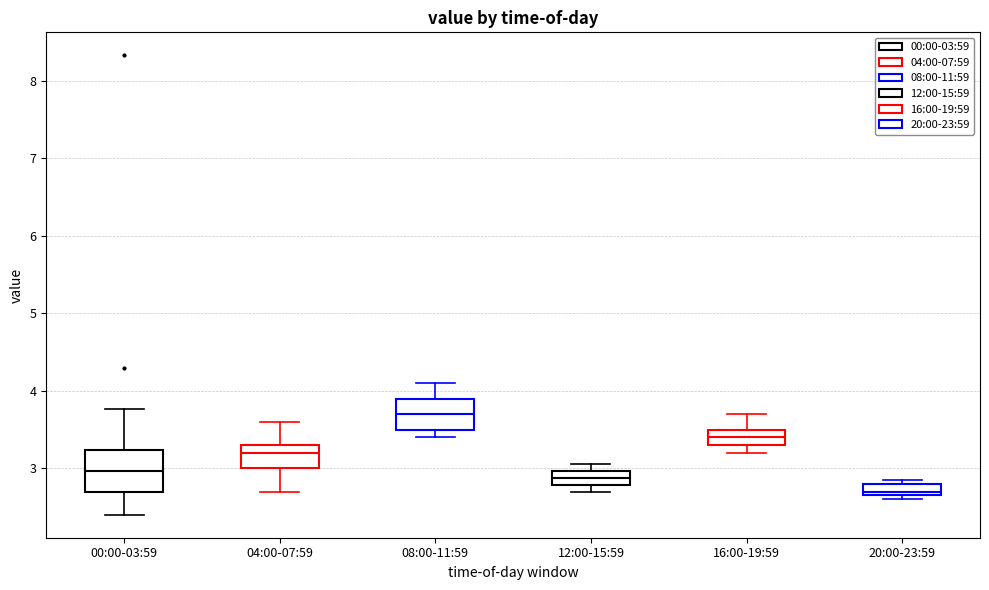

Where is the lower edge of the box for 08:00-11:59 on the y-axis? The values are not printed on the chart, so give them approximately, as read against the axis.

3.5